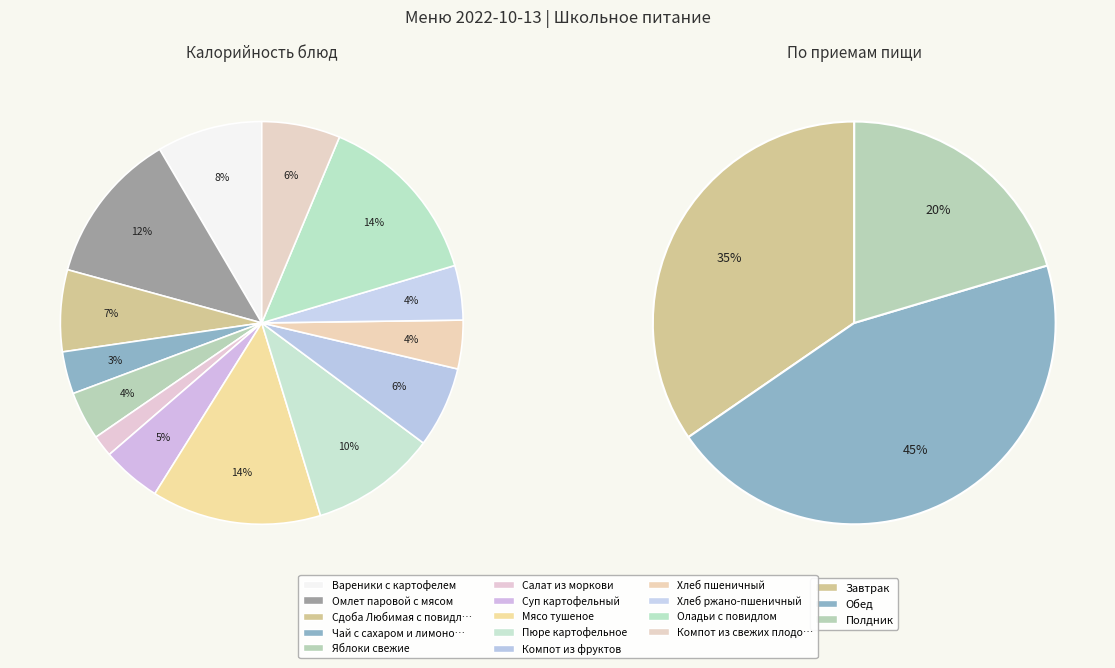

Does Компот из свежих плодов represent more than half of the total?

No